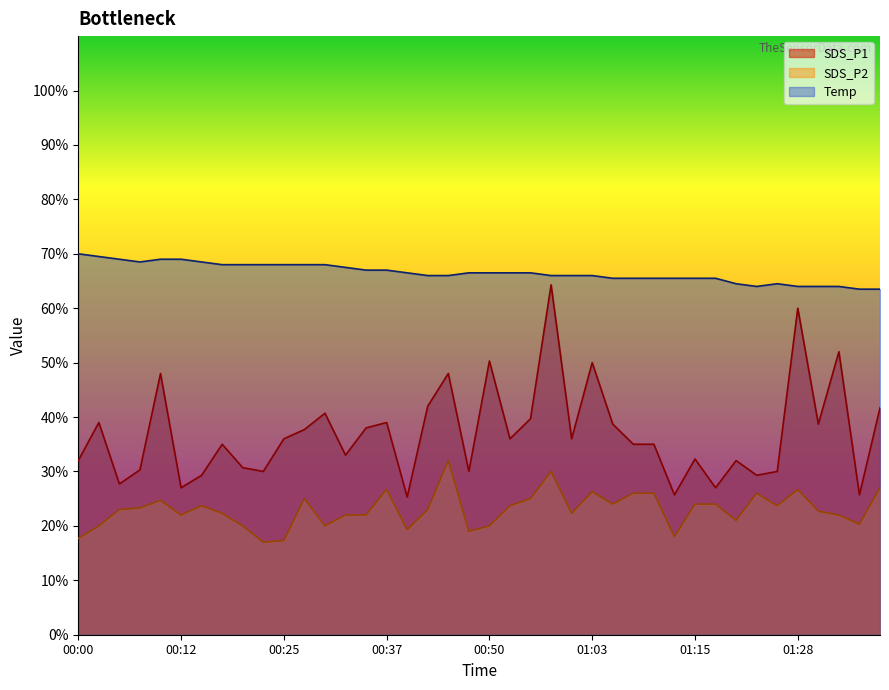

What is the difference between the maximum and minimum values in the Temp series?

6.5